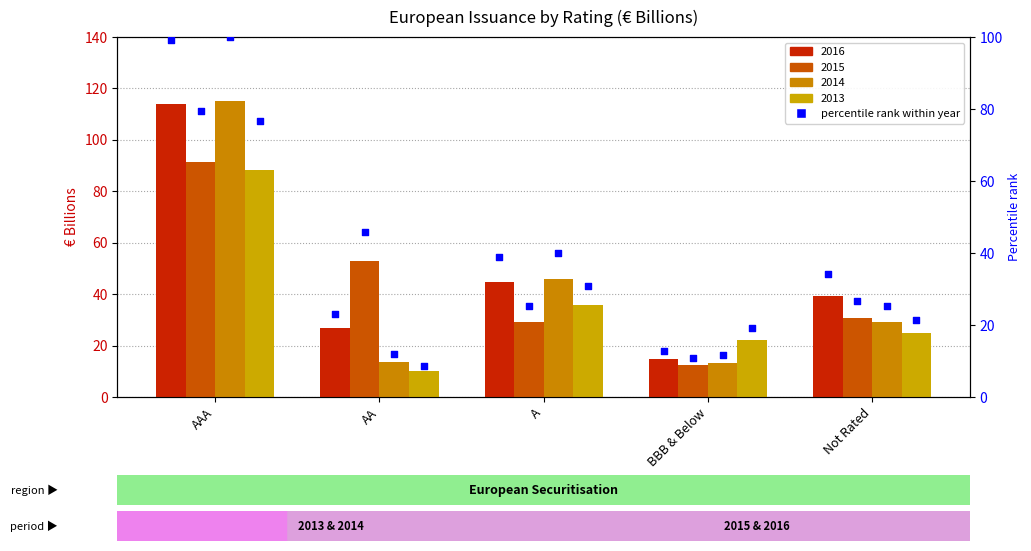

What is the ratio of the value at Not Rated to the value at BBB & Below?

2.7